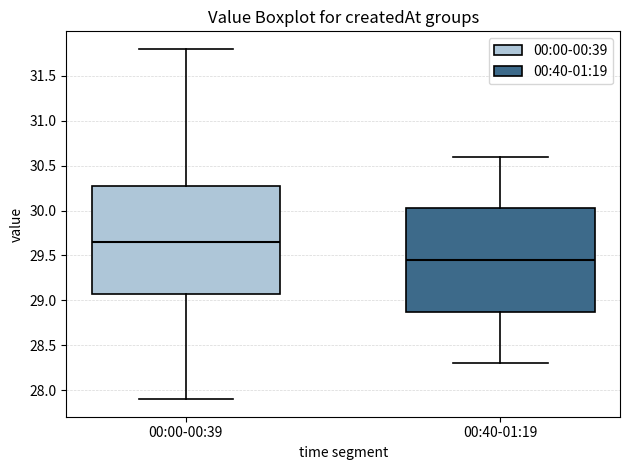

Where does the lower whisker of the box for 00:00-00:39 end on the y-axis? The values are not printed on the chart, so give them approximately, as read against the axis.

27.90